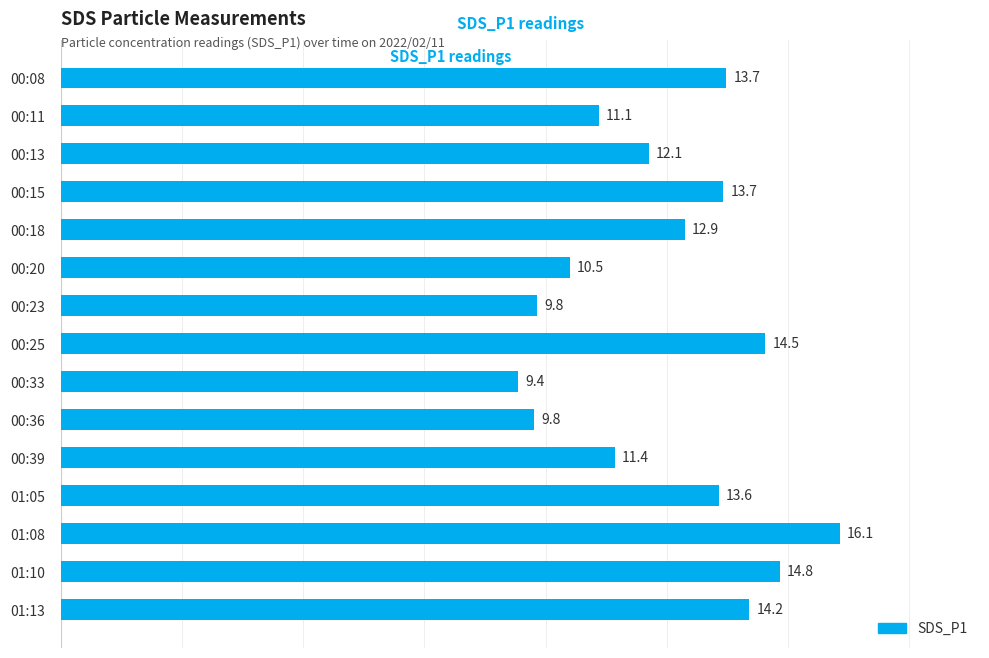

What is the ratio of the value at 00:08 to the value at 01:05?

1.0